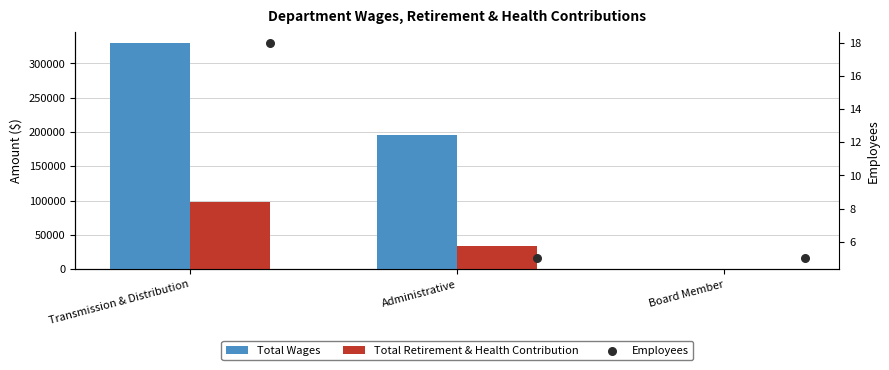

At which category is the sum across all series the highest?

Transmission & Distribution